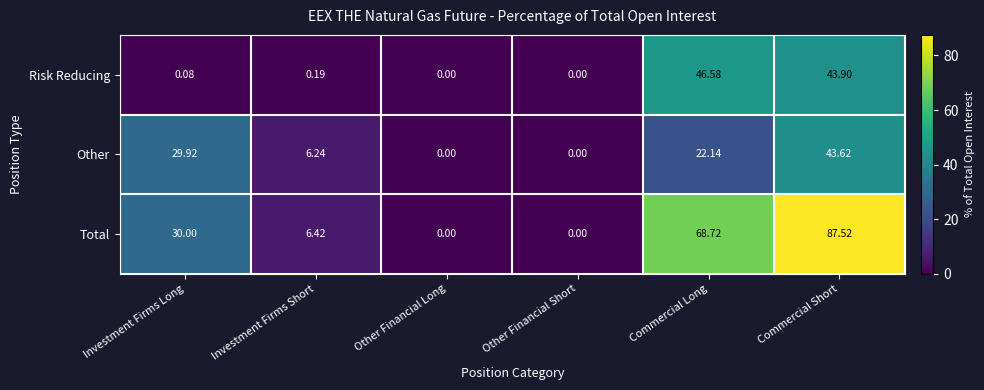

Rank the series by their maximum value, from highest to lowest.

Total, Risk Reducing, Other